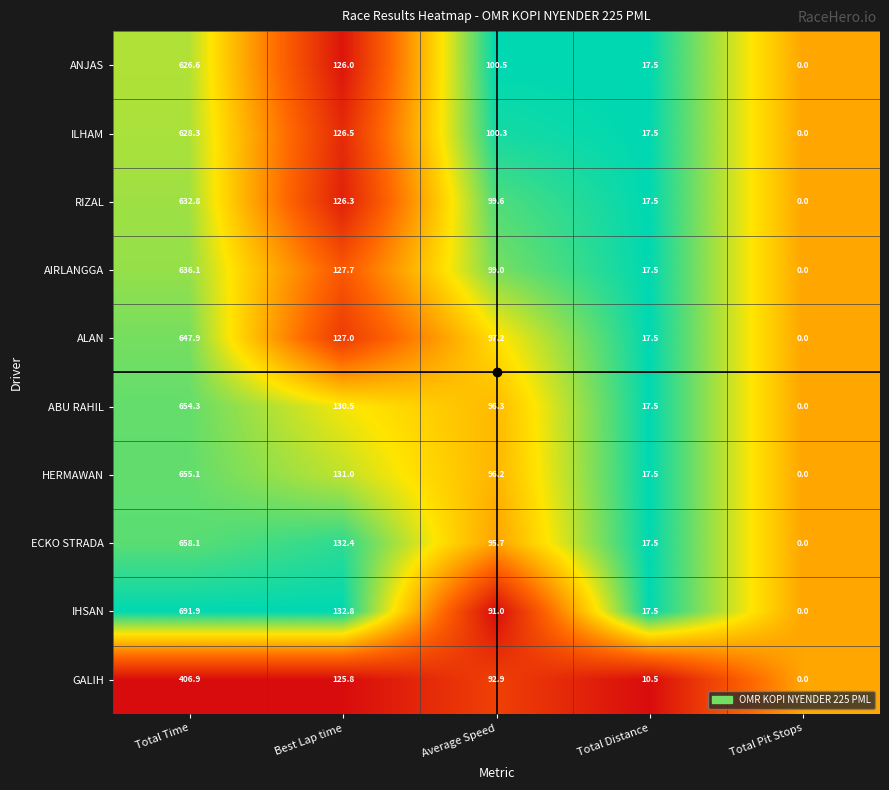

At which label does ABU RAHIL reach its minimum?

Total Pit Stops